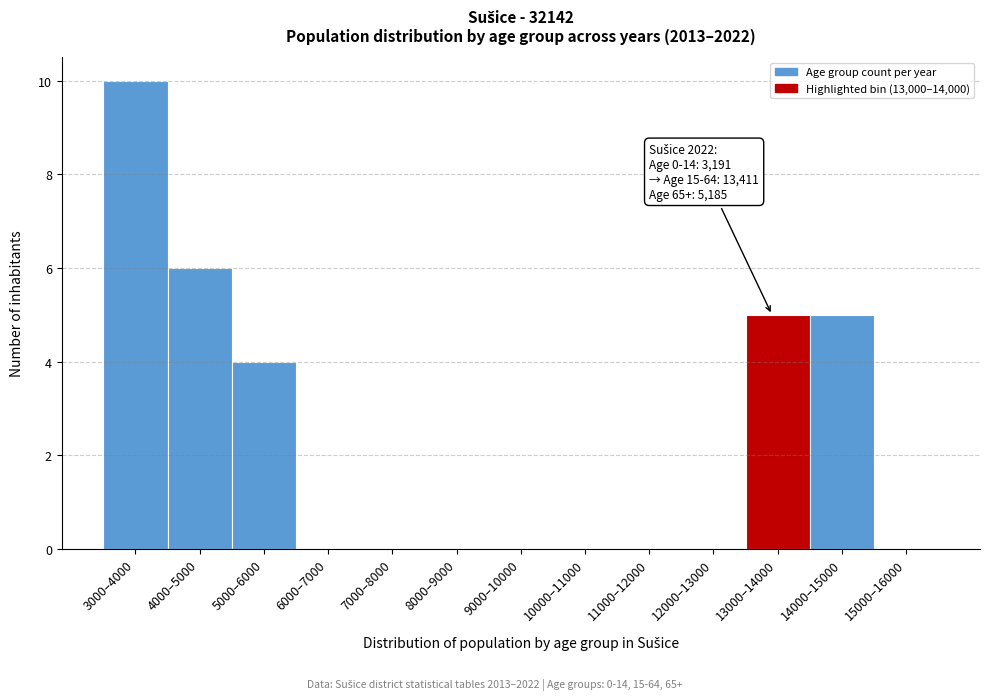

Reading right to left, extract all data points from this chart.

15000–16000=0	14000–15000=5	13000–14000=5	12000–13000=0	11000–12000=0	10000–11000=0	9000–10000=0	8000–9000=0	7000–8000=0	6000–7000=0	5000–6000=4	4000–5000=6	3000–4000=10